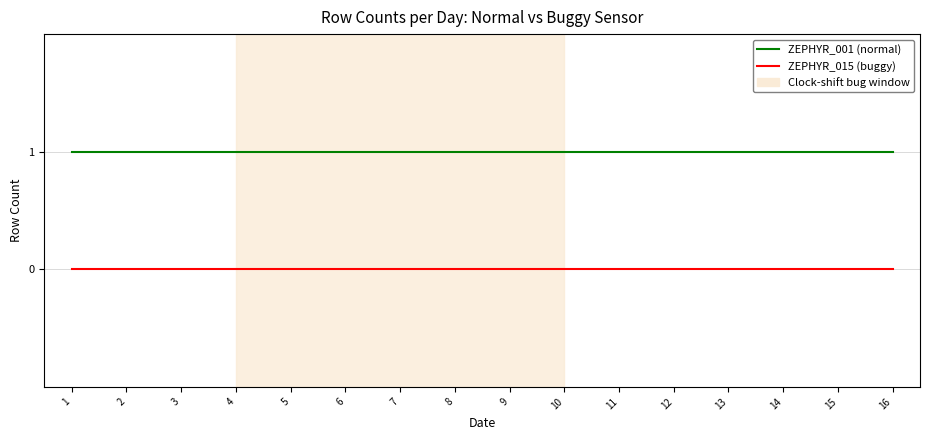

Rank the series by their average value, from highest to lowest.

ZEPHYR_001 (normal), ZEPHYR_015 (buggy)